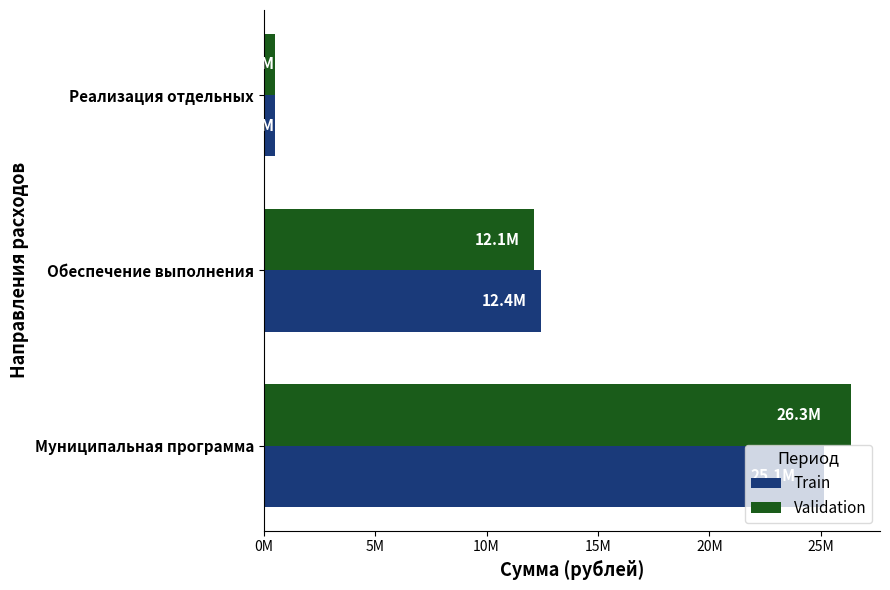

What are all the series names shown in the legend?

Train, Validation